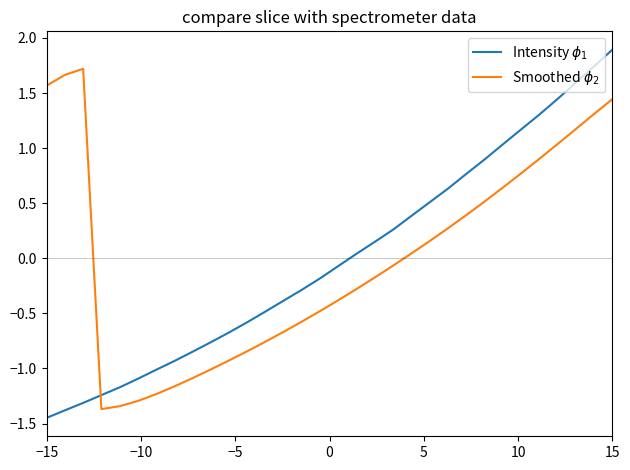

What is the maximum value shown in the chart?

1.9